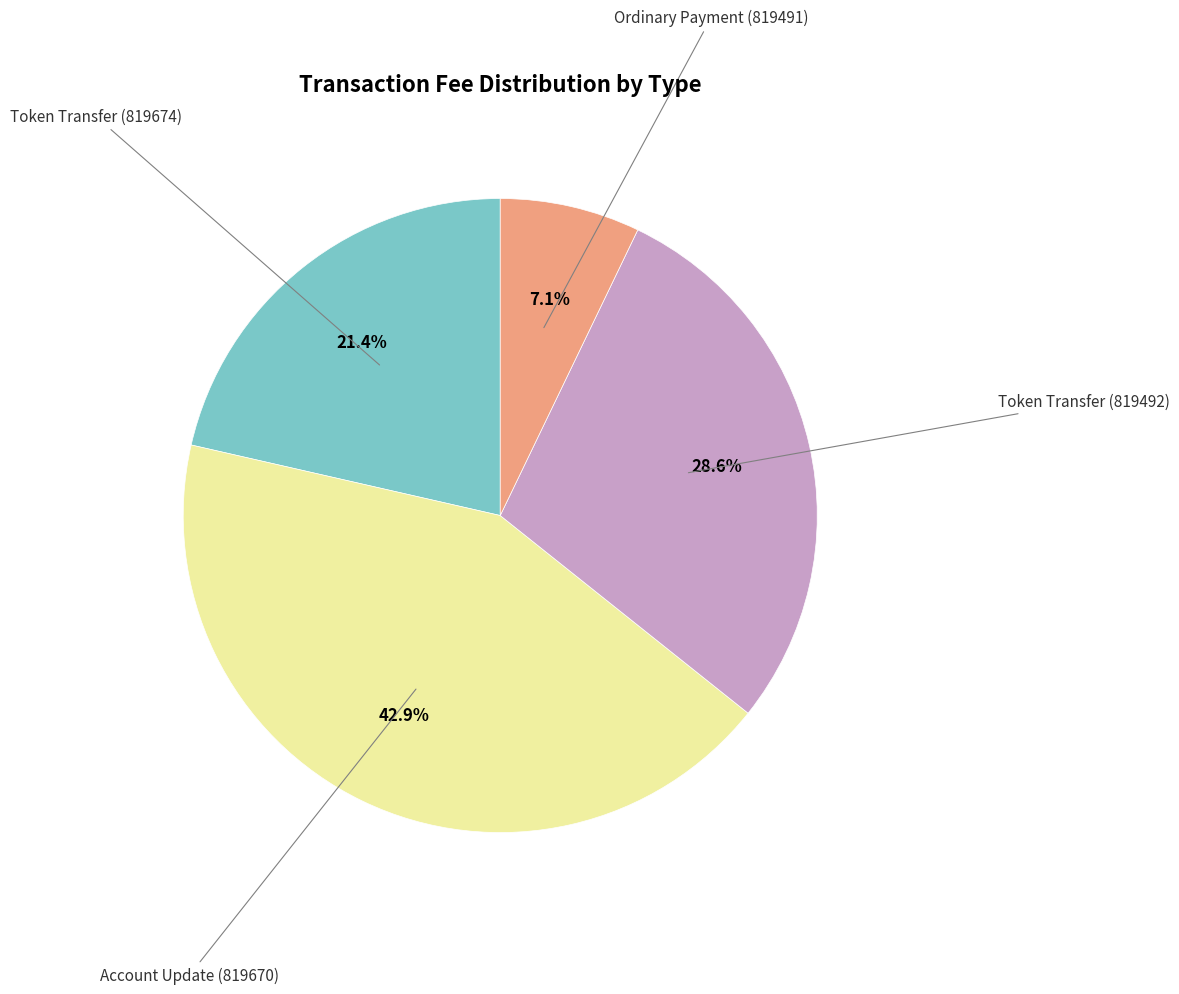

Is there any slice that represents more than half of the pie?

No